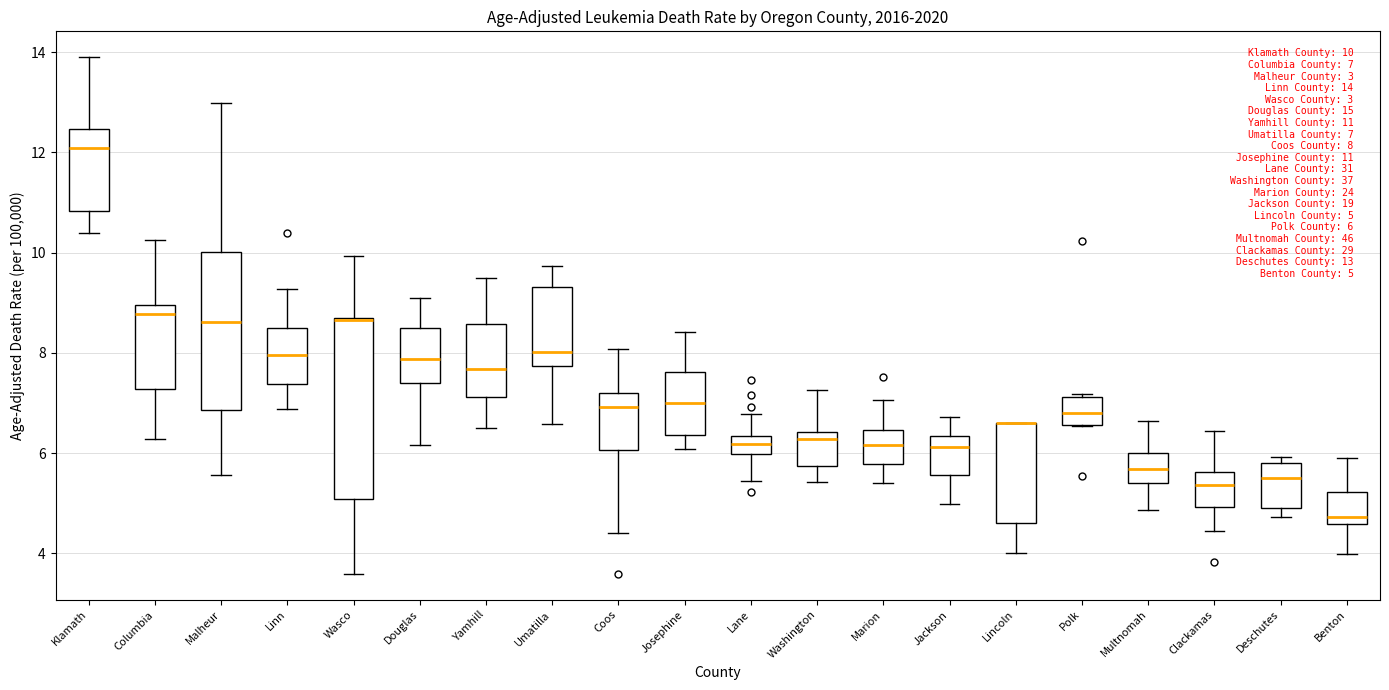

Which box is the tallest, from its lower edge to its upper edge?

Wasco